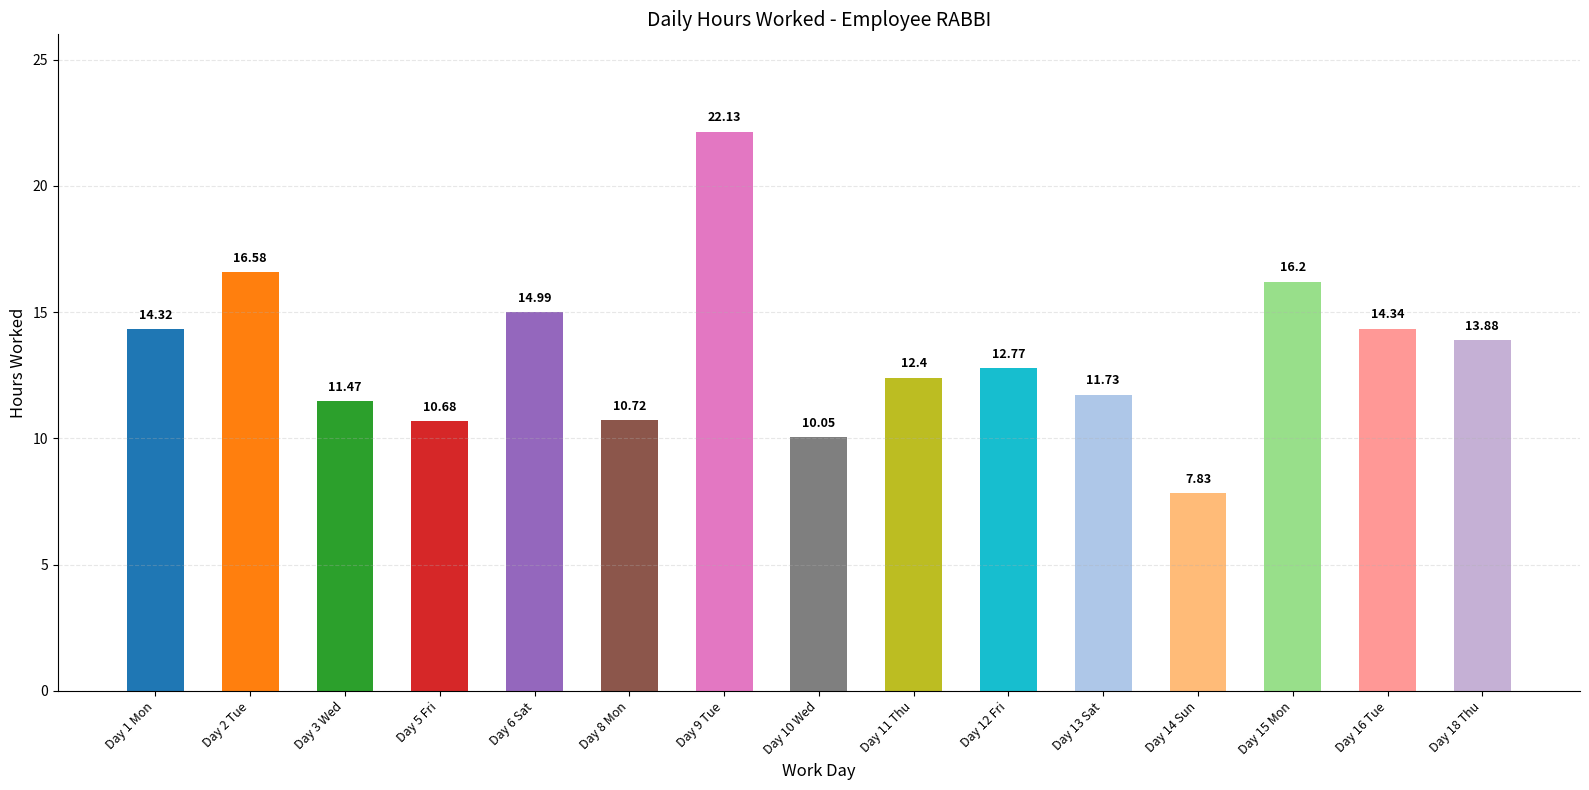

How many bars are there in total?

15